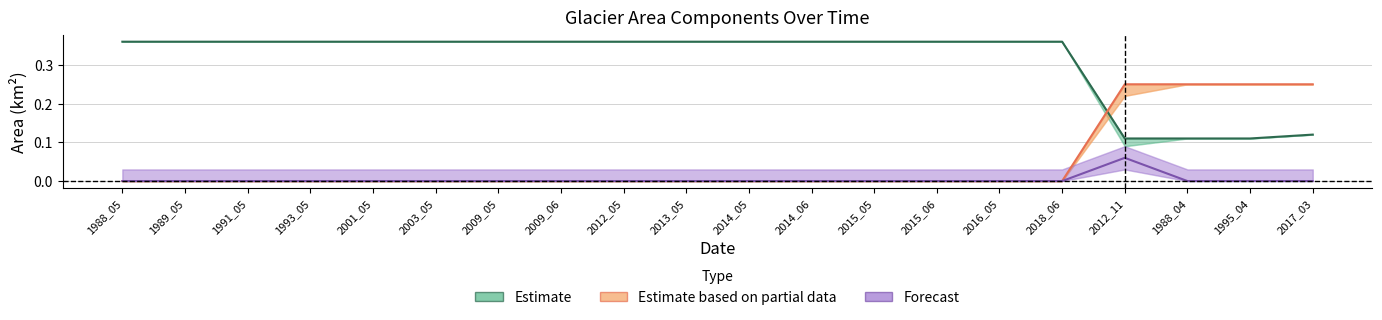

Is the value of Estimate at 2013_05 greater than the value of Estimate based on partial data at 1989_05?

Yes